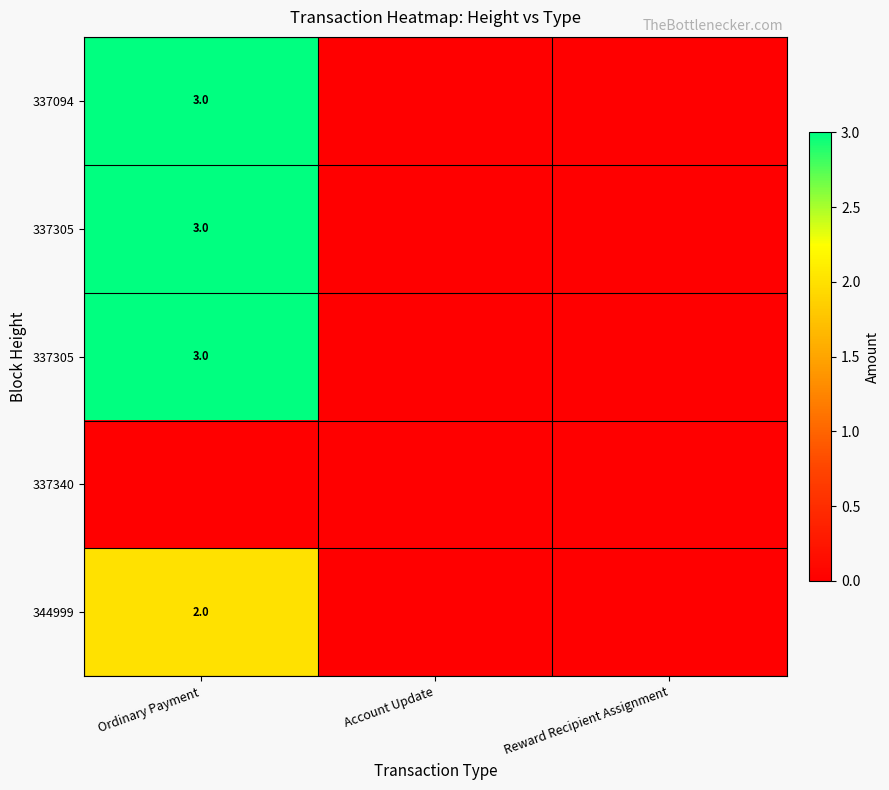

How many series are shown in this chart?

5